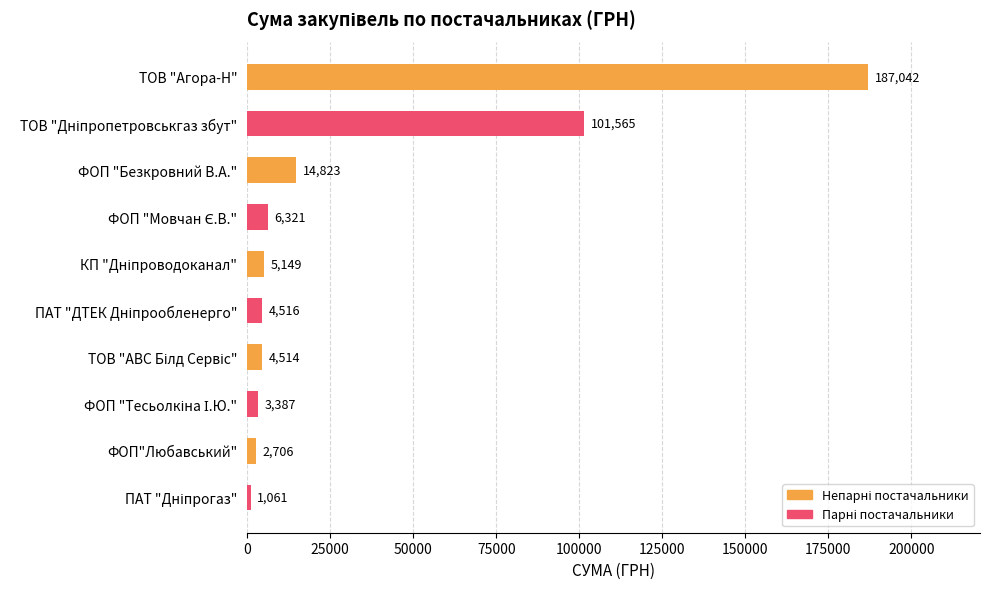

The value at ФОП"Любавський" is 2706.1. True or false?

True